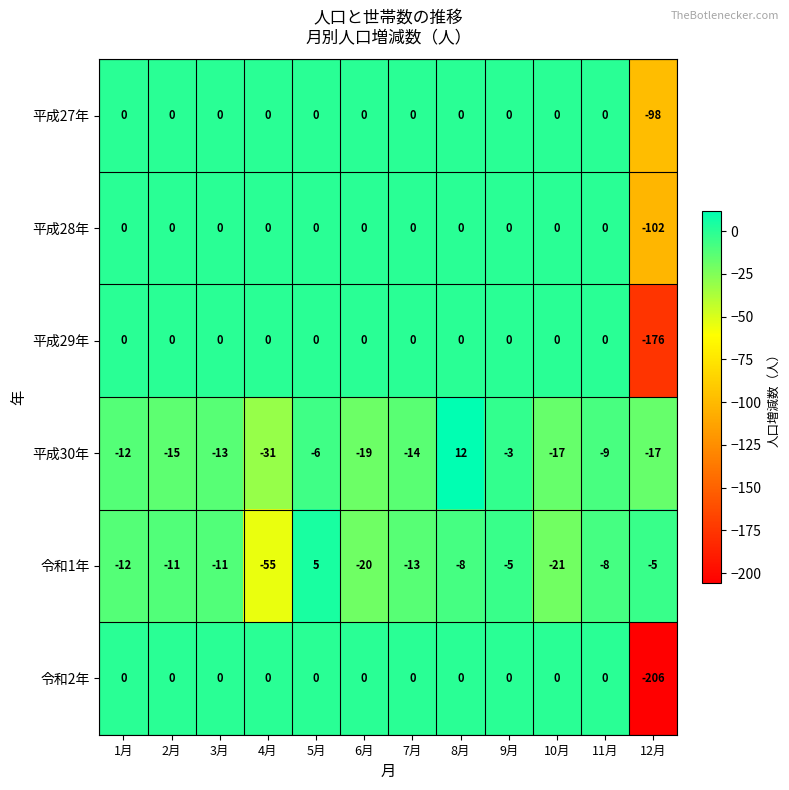

Which label corresponds to the smallest value in the chart?

12月